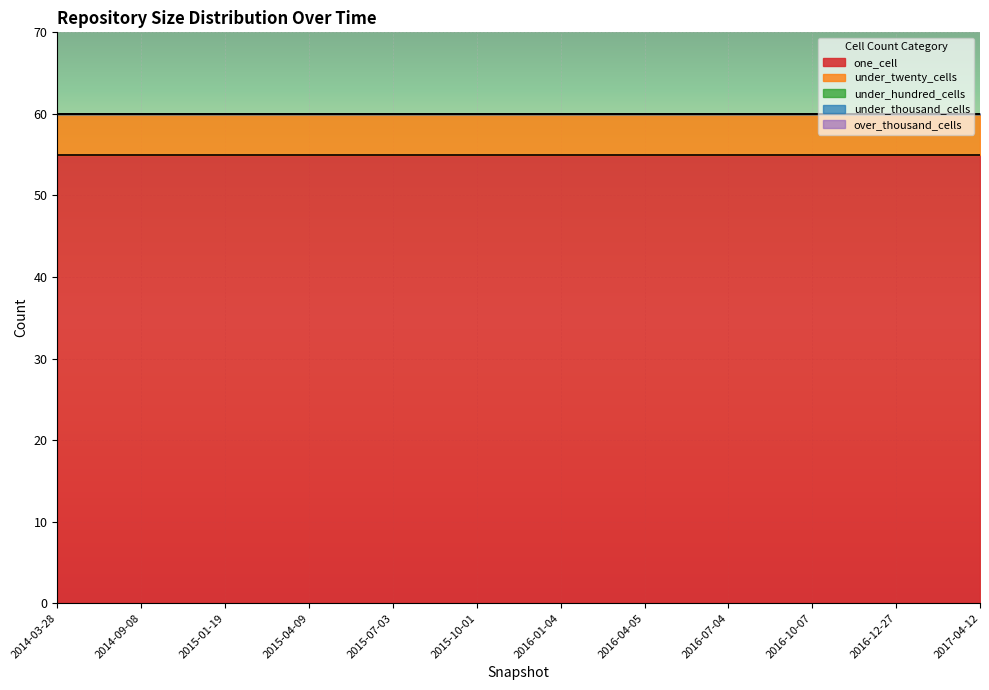

At which category does the chart reach its peak across all series?

2014-03-28